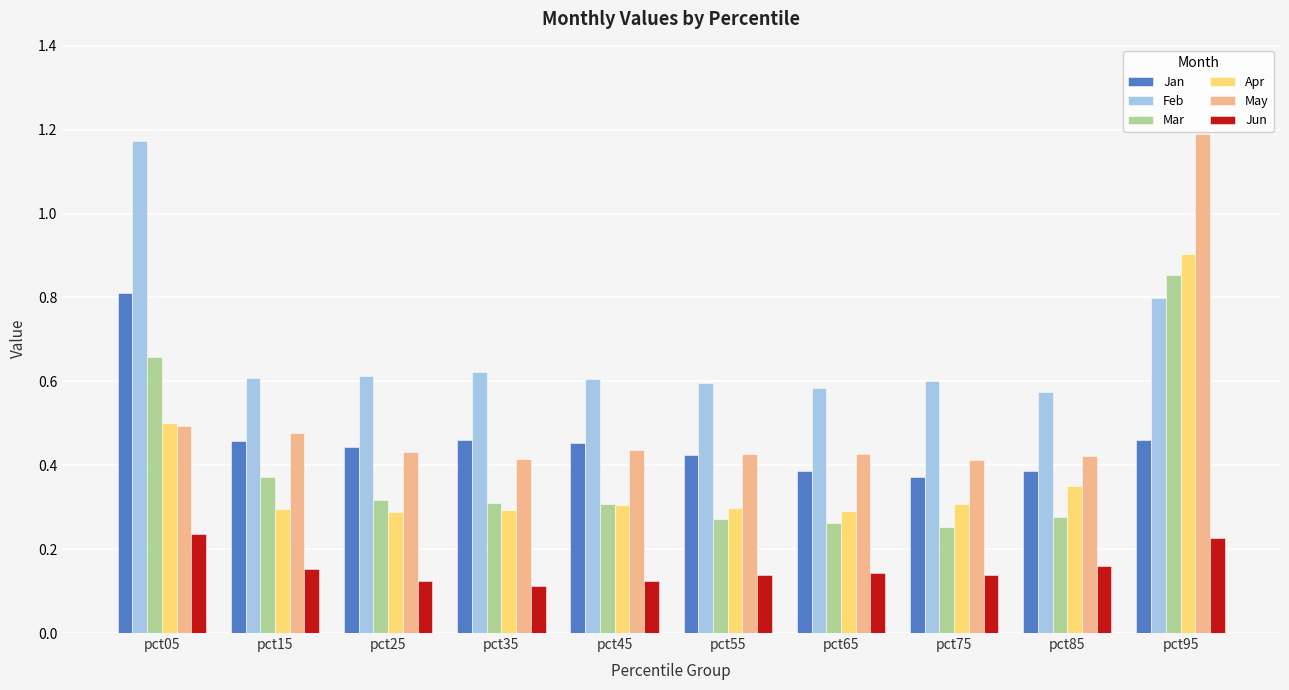

Which series changed the most between pct25 and pct65?

Jan